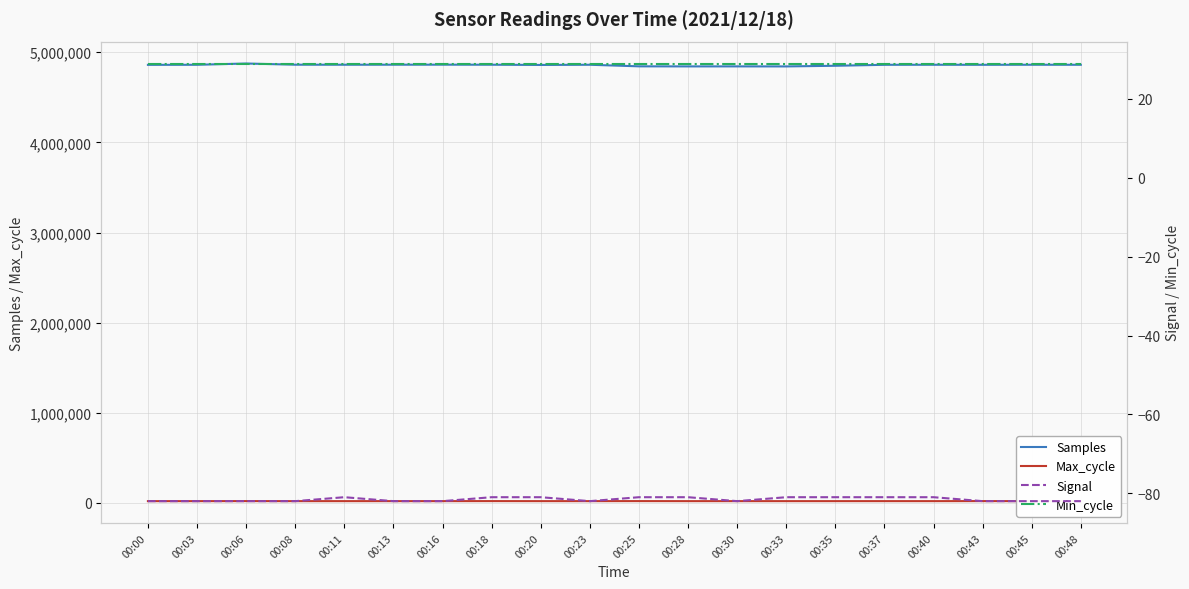

Reading right to left, what are all the values shown in this chart?

Samples: 00:48=4860917	00:45=4861306	00:43=4860684	00:40=4861158	00:37=4860687	00:35=4849969	00:33=4842717	00:30=4843168	00:28=4842966	00:25=4843688	00:23=4861211	00:20=4859167	00:18=4861599	00:16=4862150	00:13=4861769	00:11=4861411	00:08=4861793	00:06=4875140	00:03=4860835	00:00=4860242
Max_cycle: 00:48=19955	00:45=19952	00:43=20372	00:40=19908	00:37=19991	00:35=19912	00:33=19912	00:30=19908	00:28=19914	00:25=20330	00:23=19966	00:20=19914	00:18=20357	00:16=19947	00:13=19931	00:11=19930	00:08=19912	00:06=20384	00:03=19912	00:00=19919
Signal: 00:48=-82	00:45=-82	00:43=-82	00:40=-81	00:37=-81	00:35=-81	00:33=-81	00:30=-82	00:28=-81	00:25=-81	00:23=-82	00:20=-81	00:18=-81	00:16=-82	00:13=-82	00:11=-81	00:08=-82	00:06=-82	00:03=-82	00:00=-82
Min_cycle: 00:48=29	00:45=29	00:43=29	00:40=29	00:37=29	00:35=29	00:33=29	00:30=29	00:28=29	00:25=29	00:23=29	00:20=29	00:18=29	00:16=29	00:13=29	00:11=29	00:08=29	00:06=29	00:03=29	00:00=29